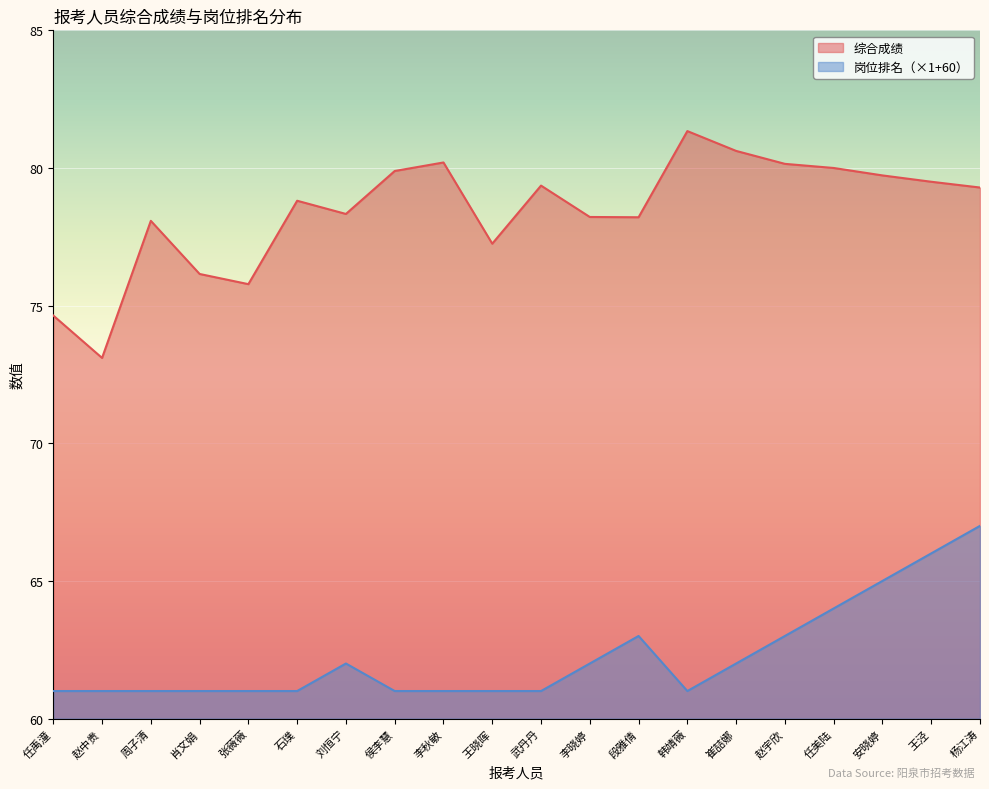

At which category does 综合成绩 reach its first local peak?

周子清